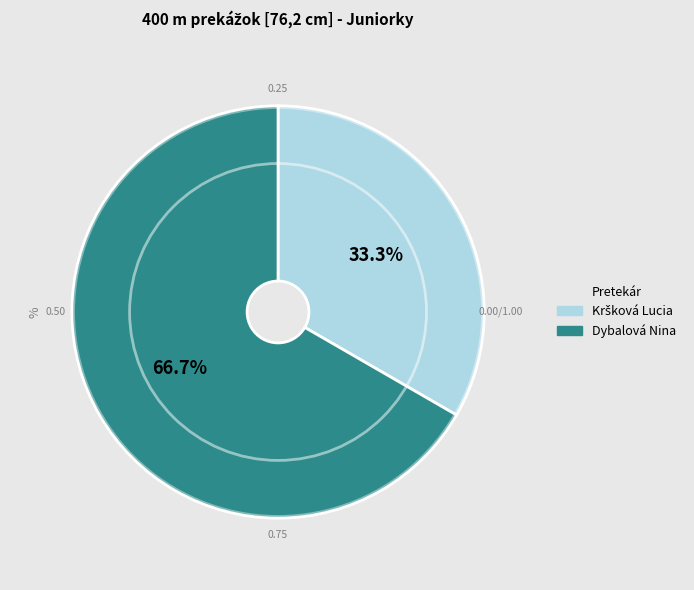

Which slice is the largest?

Dybalová Nina